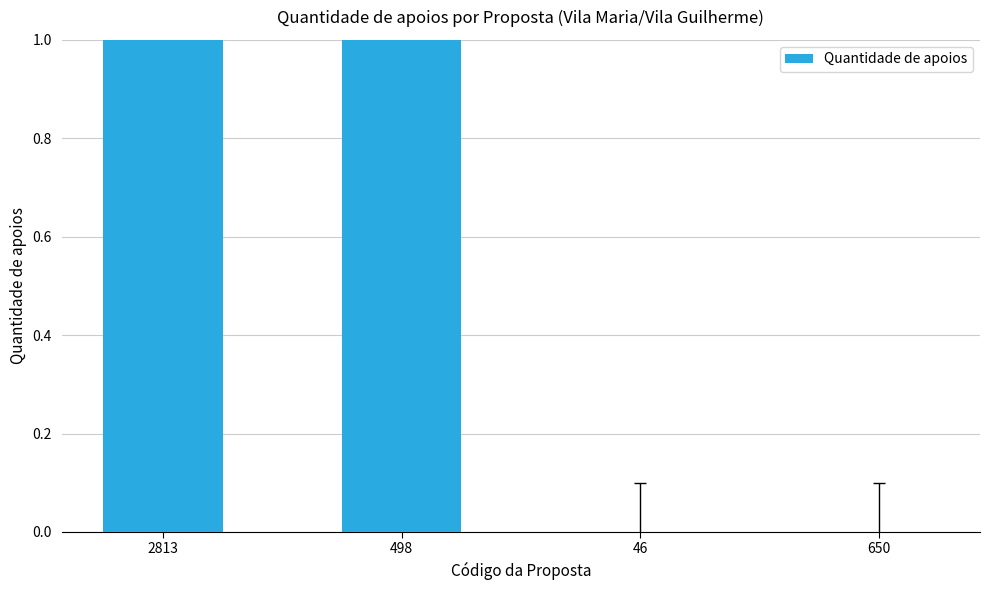

Which category has the lowest value across all series?

46